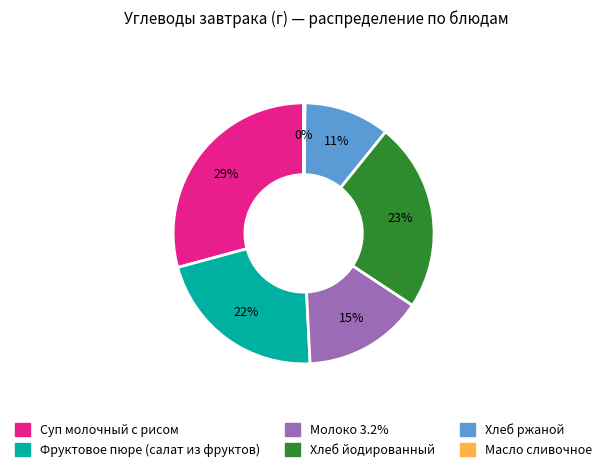

Do Фруктовое пюре (салат из фруктов) and Суп молочный с рисом together represent more than half of the pie?

Yes